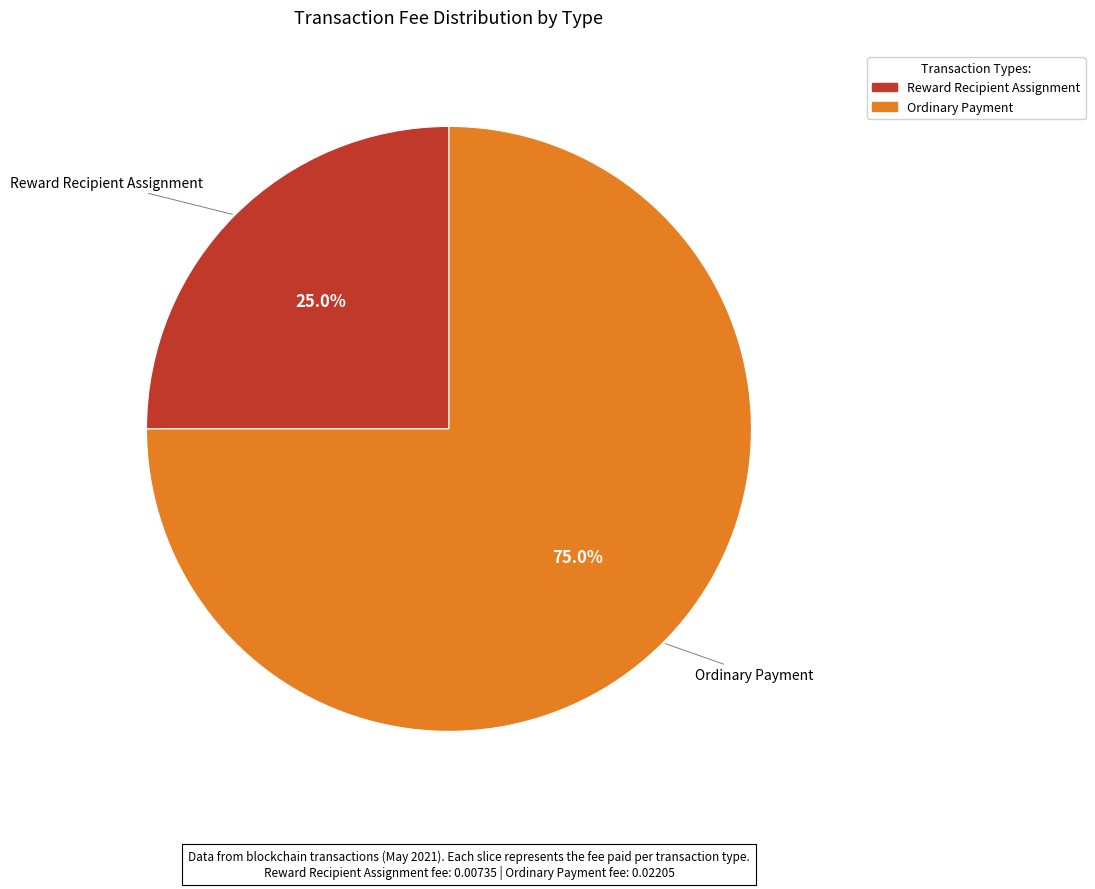

The Ordinary Payment slice represents 75% of the pie. True or false?

True